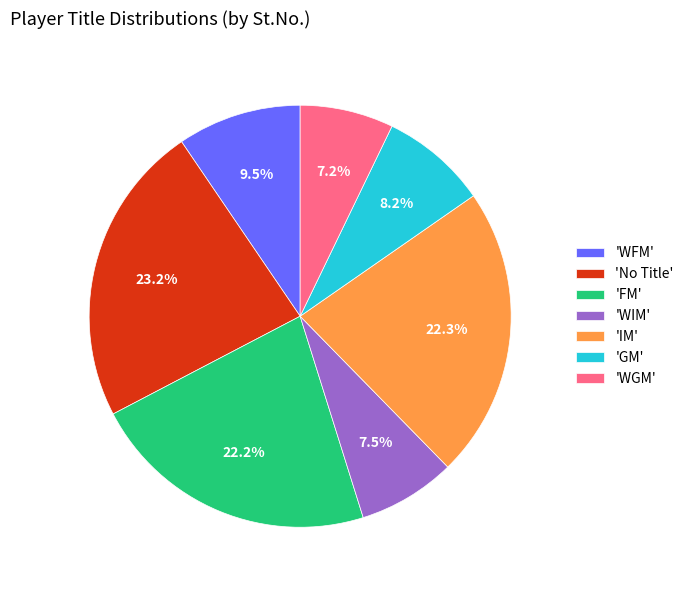

Count the number of slices in the pie.

7